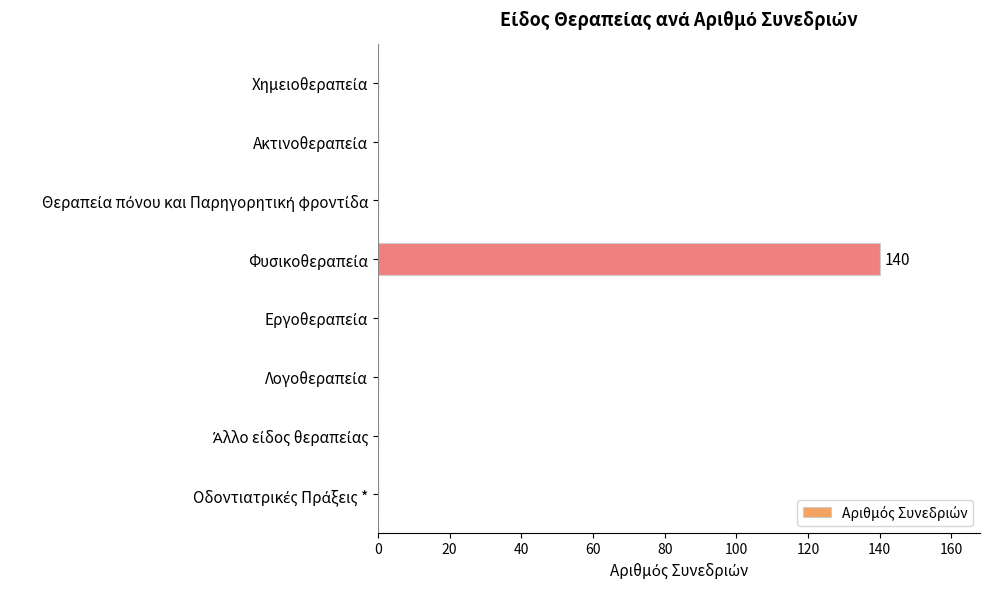

What is the sum of all values?

140